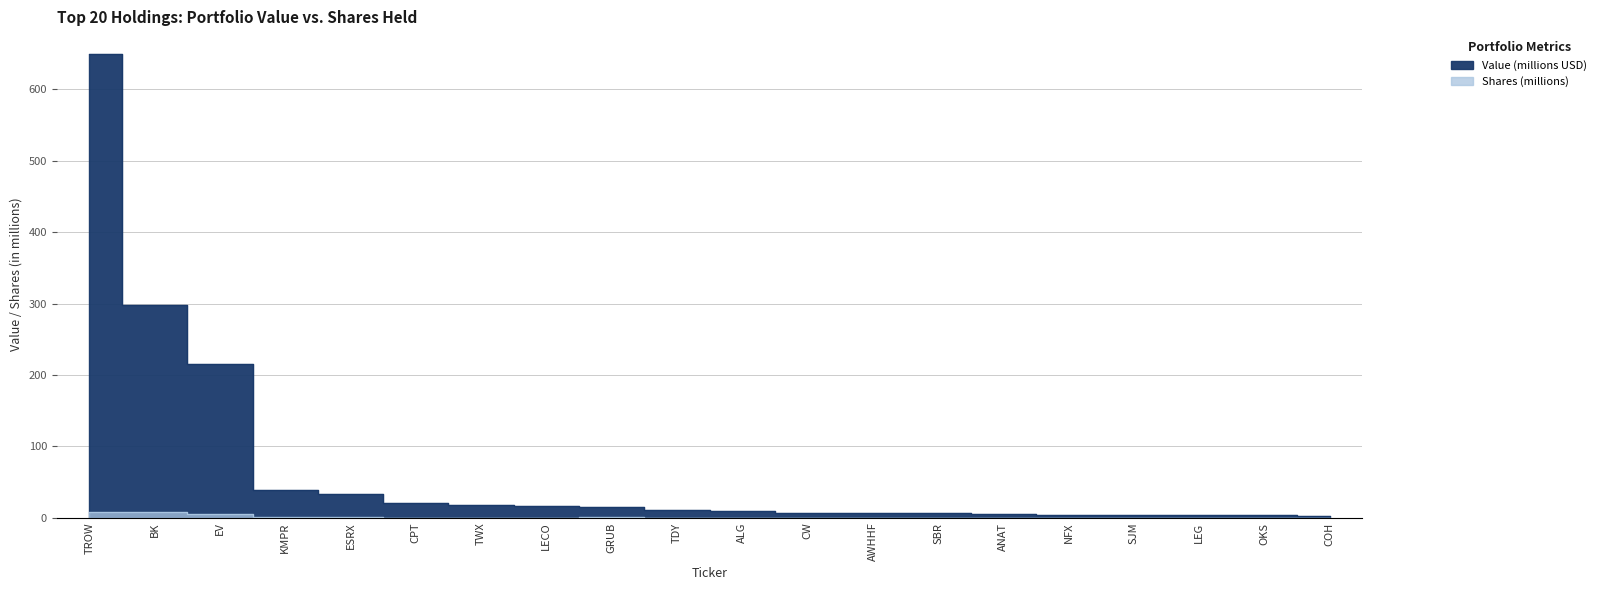

At which label is Shares closest to 4?

EV